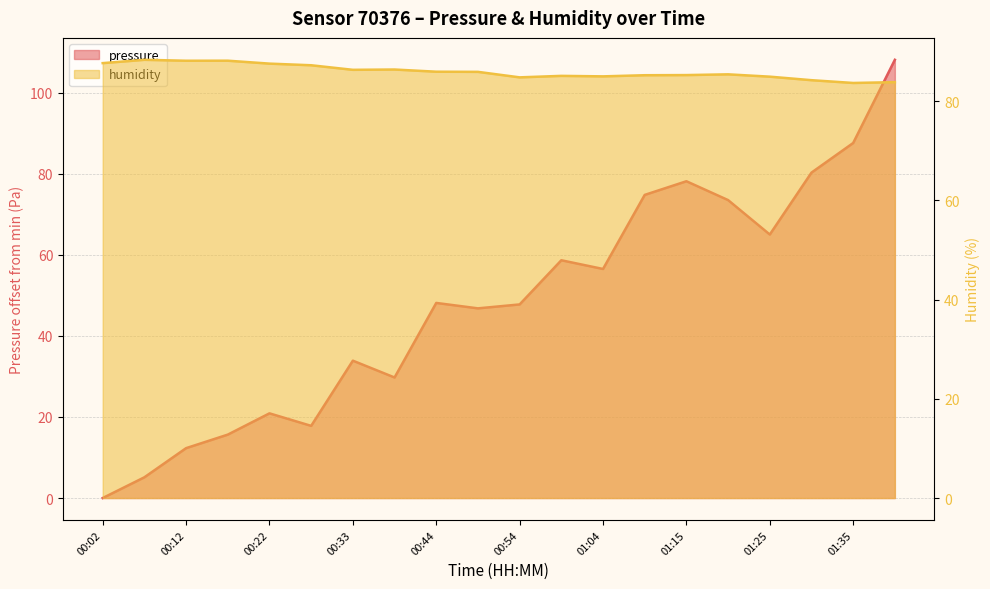

At 00:54, list the series in order from smallest to largest.

pressure, humidity